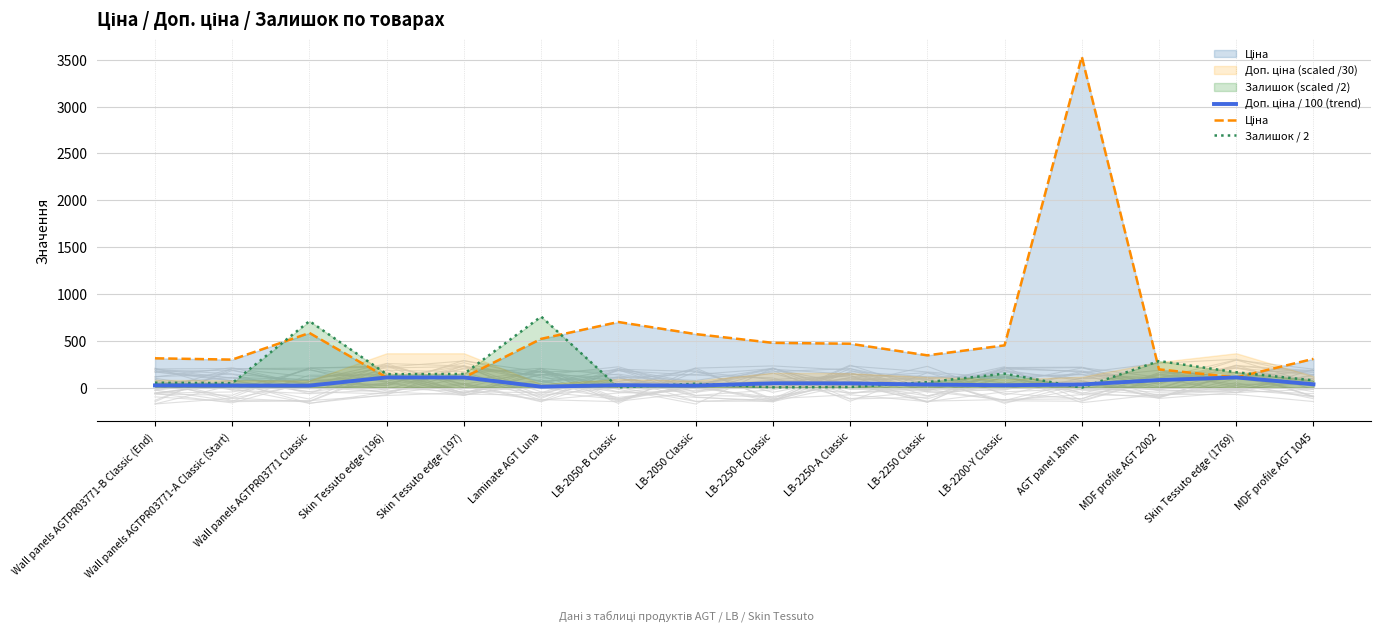

Which label corresponds to the smallest value in the chart?

AGT panel 18mm